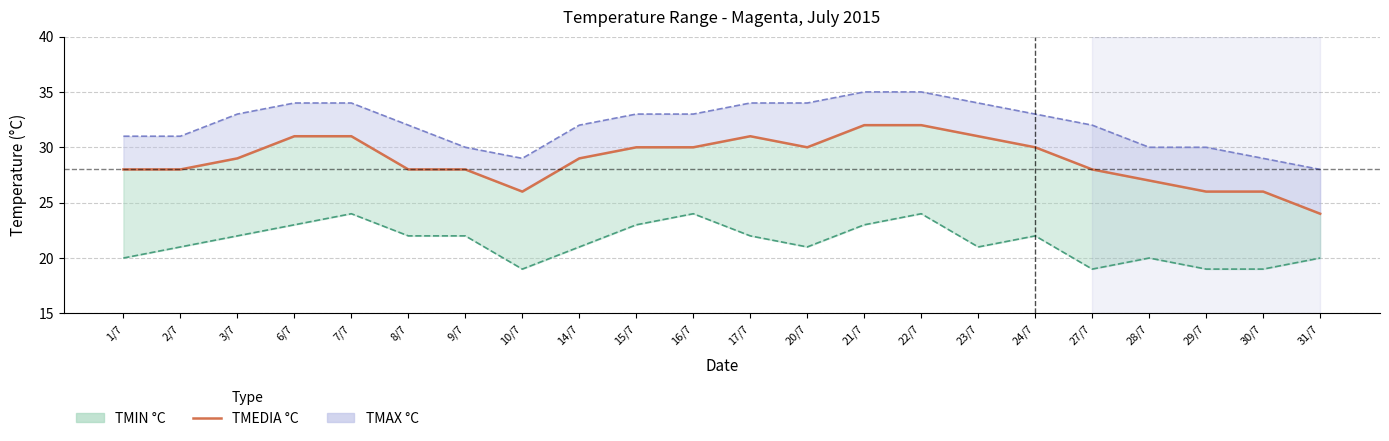

What is the ratio of the value at 16/7 to the value at 17/7?

1.0